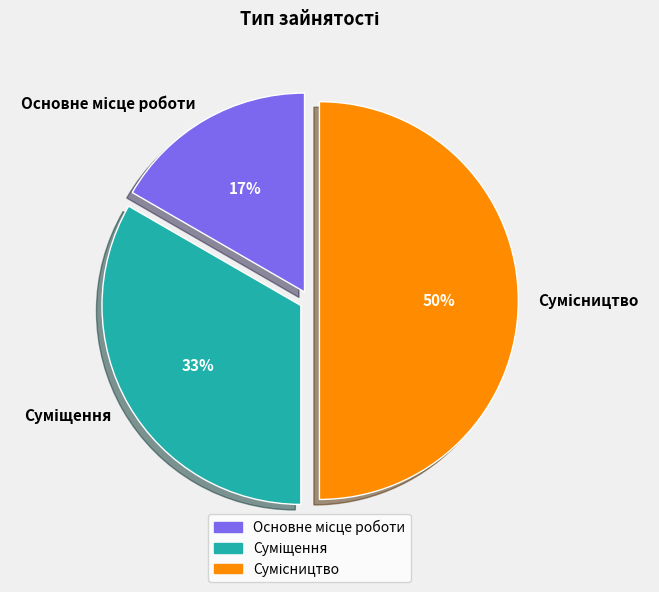

To the nearest percent, what is the difference between the largest and smallest slice percentages?

33%